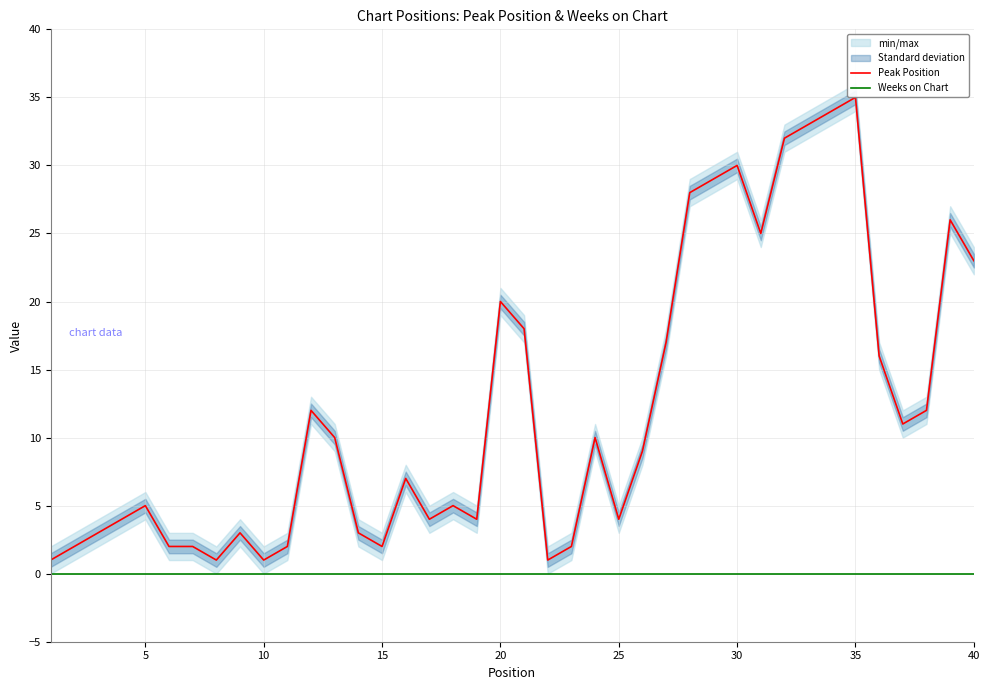

The Peak Position series shows 51 at 35. True or false?

False